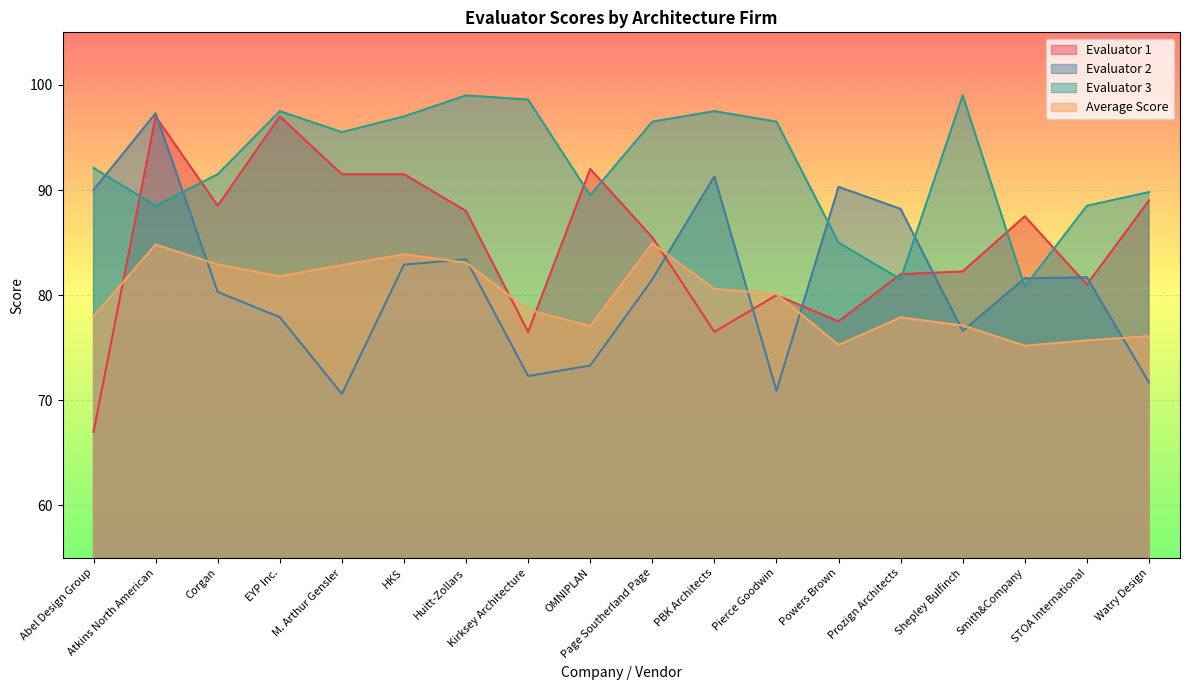

At which category does Evaluator 3 reach its first local valley?

Atkins North American